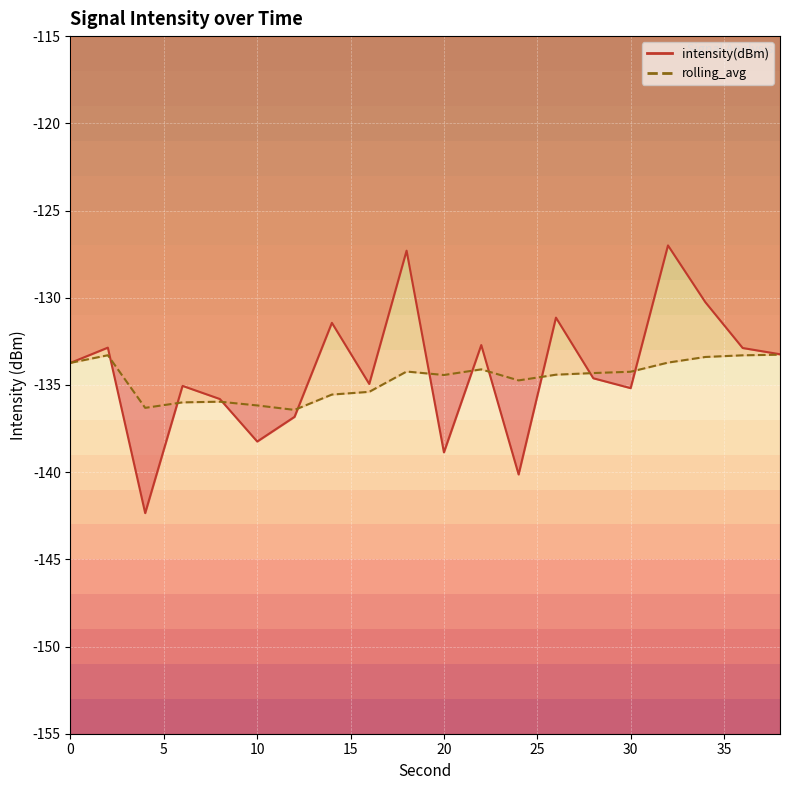

Where is the first local maximum for rolling_avg?

2